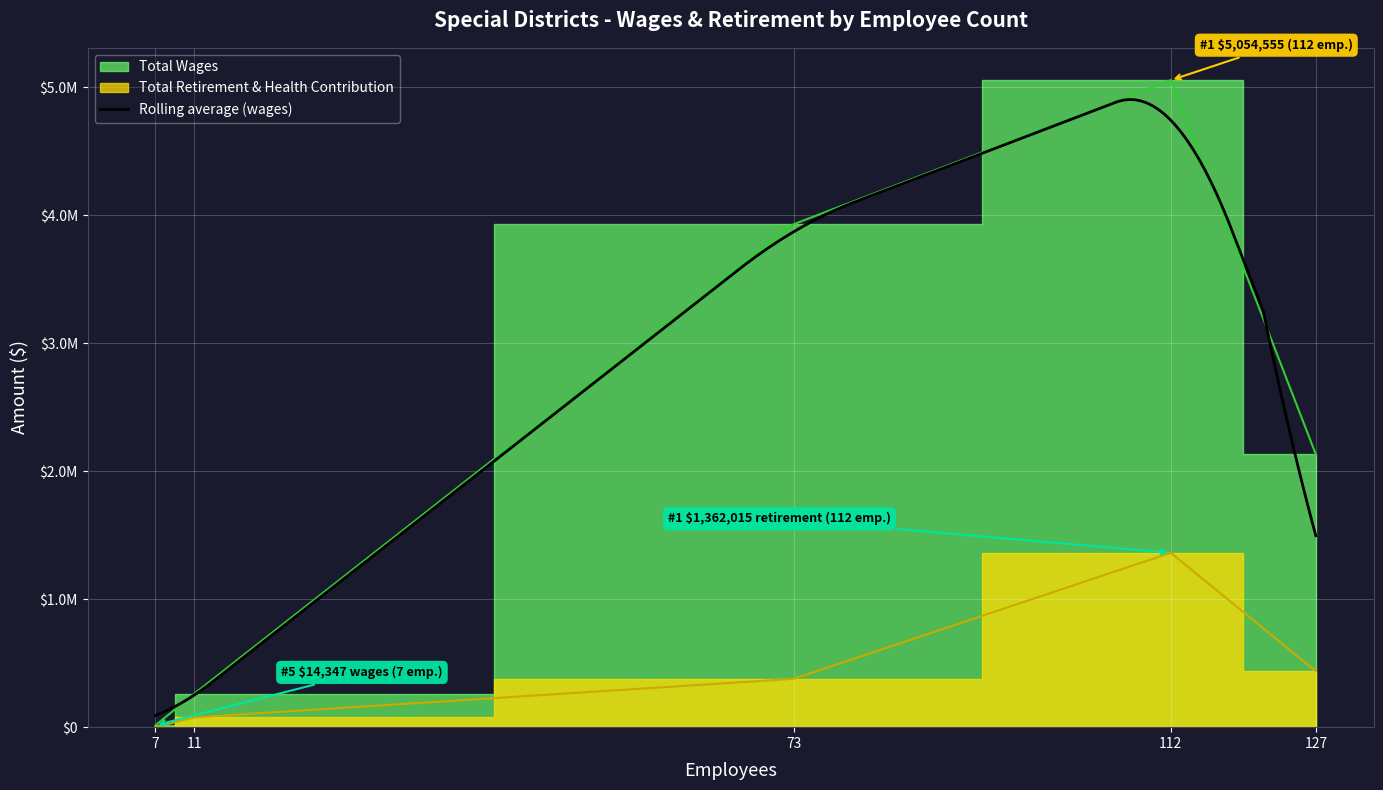

What is the difference between the second highest and minimum values in the Total Retirement & Health Contribution series?

437066